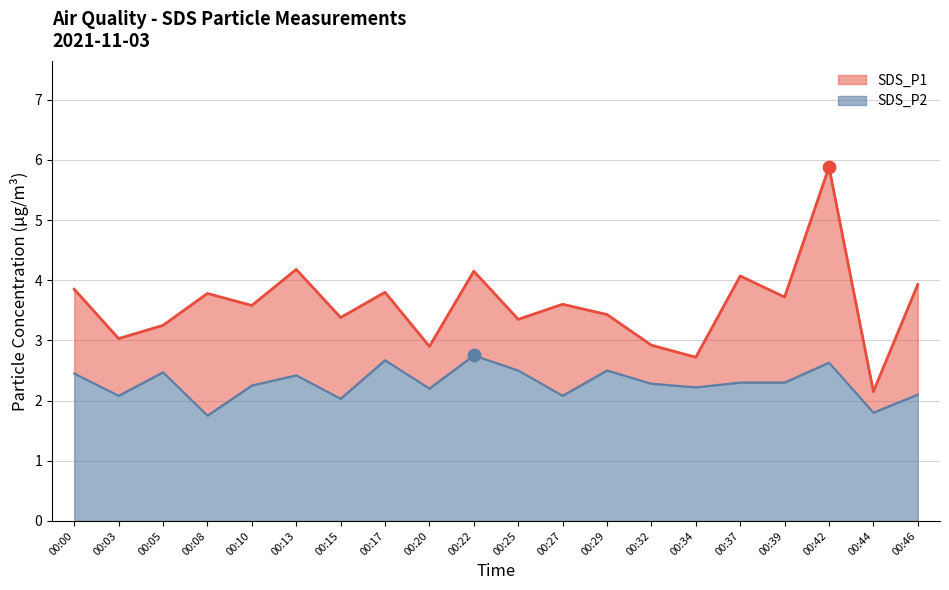

At which category is the sum across all series the highest?

00:42